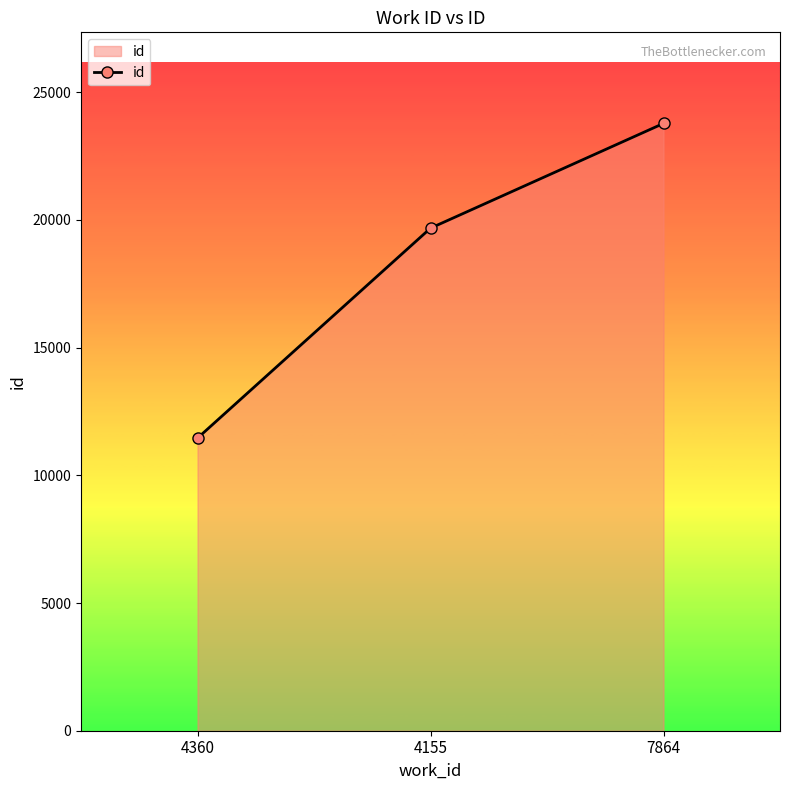

Reading right to left, list all the values displayed in this chart.

23778	19677	11457